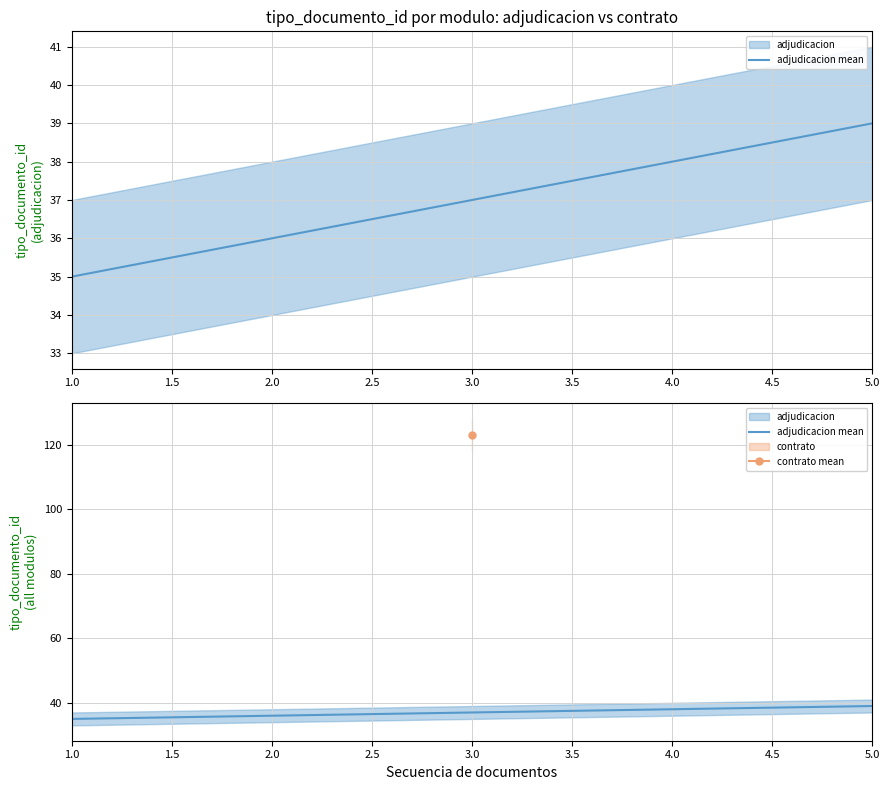

Does the chart display data point markers on the line(s)?

No